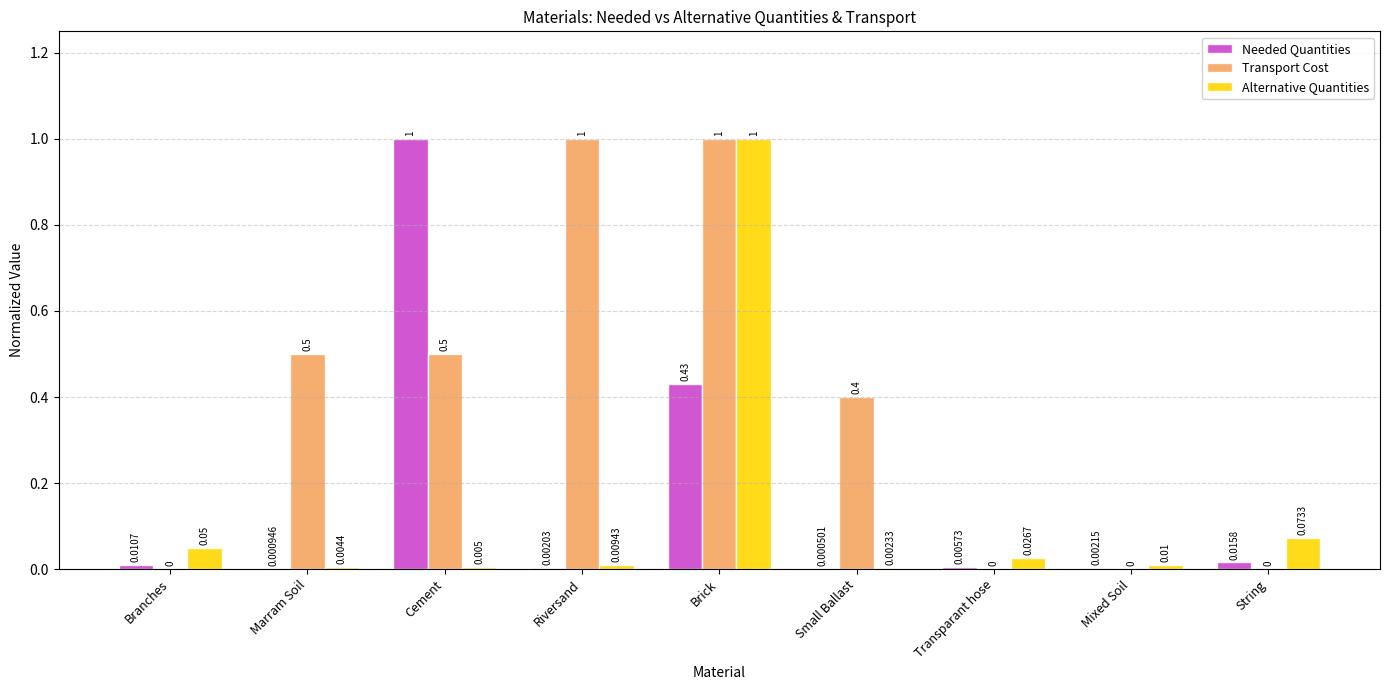

What is the sum of all Transport Cost values?

3.4